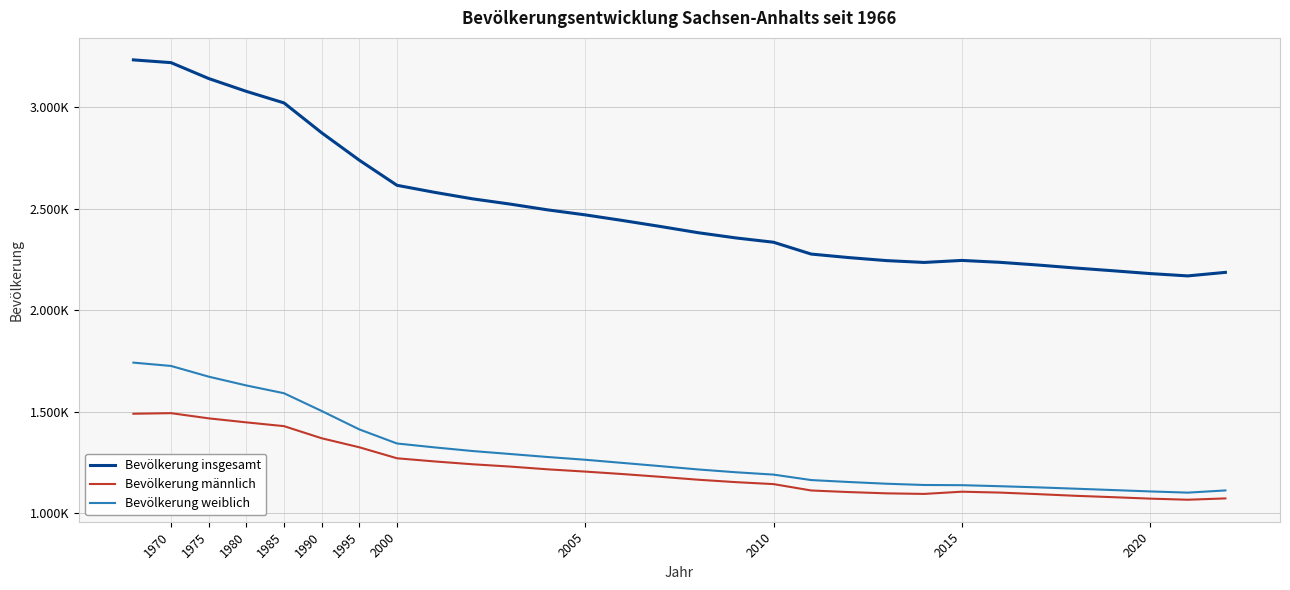

What is the minimum value for Bevölkerung männlich?

1067143